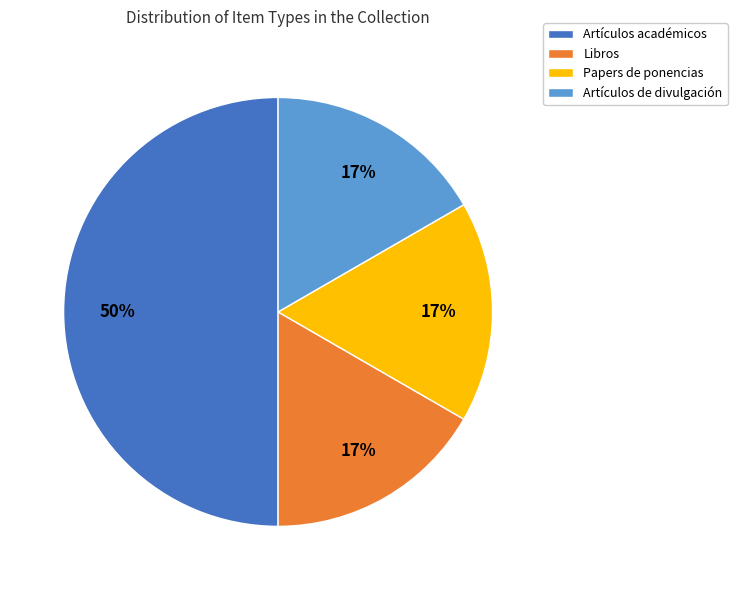

Is Libros the majority of the pie?

No